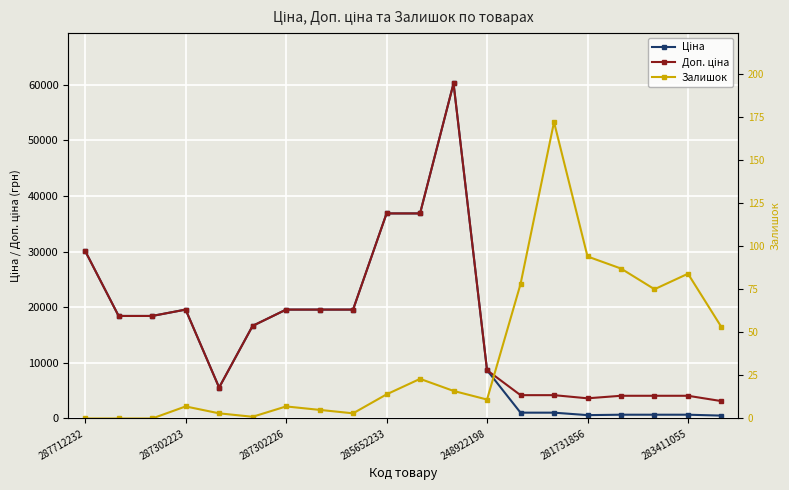

Which series has the largest total across all categories?

Доп. ціна